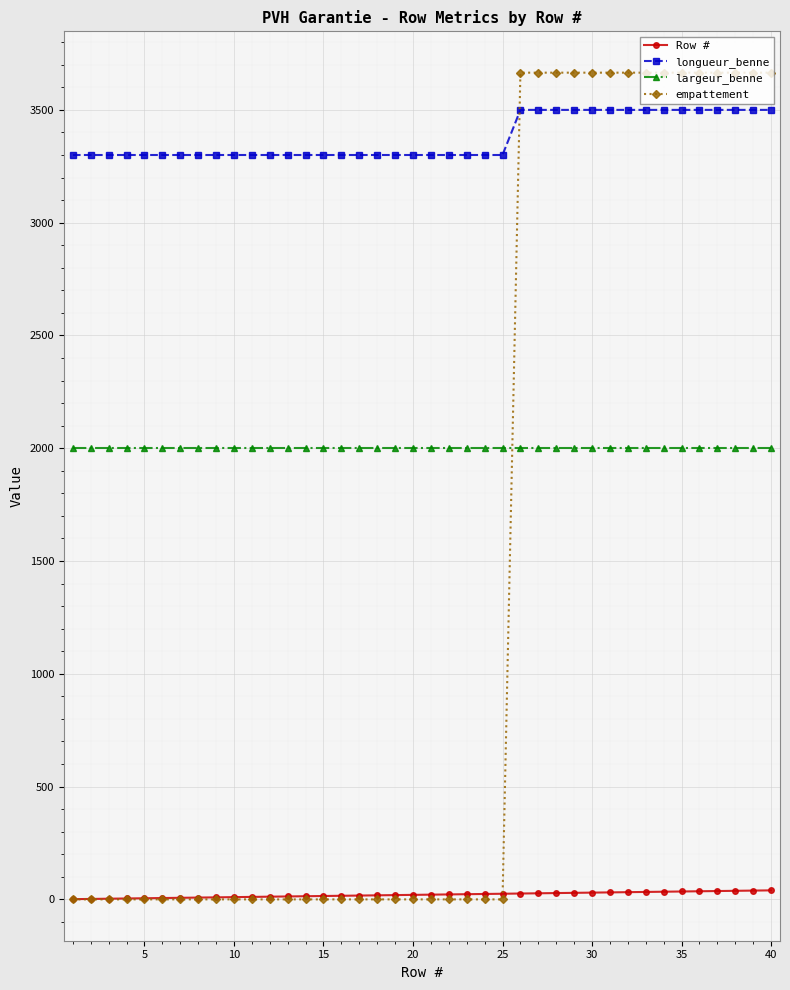

What is the maximum value shown in the chart?

3665